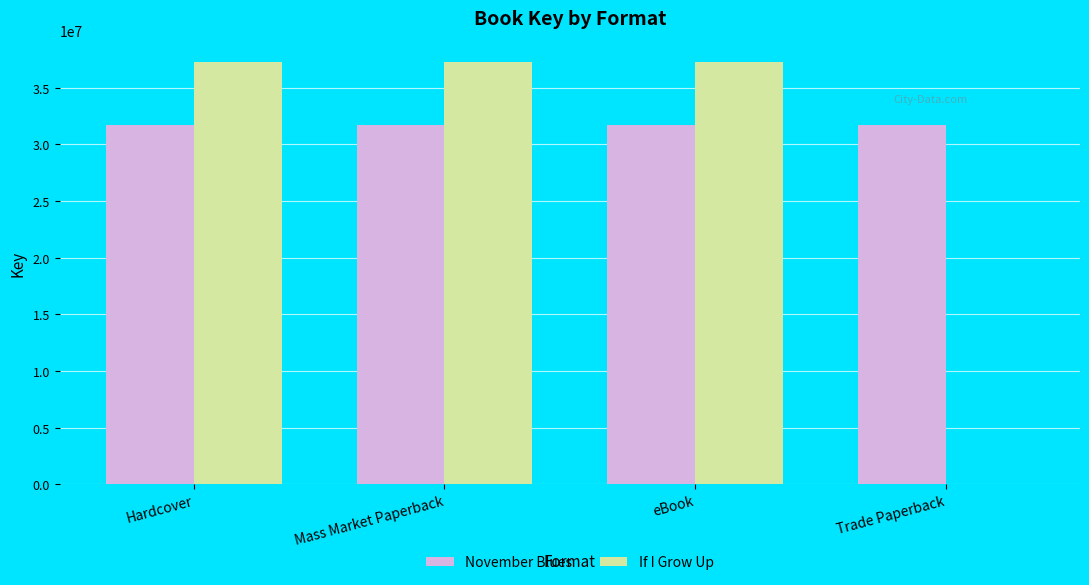

What is the approximate value of November Blues at Mass Market Paperback?

31703481